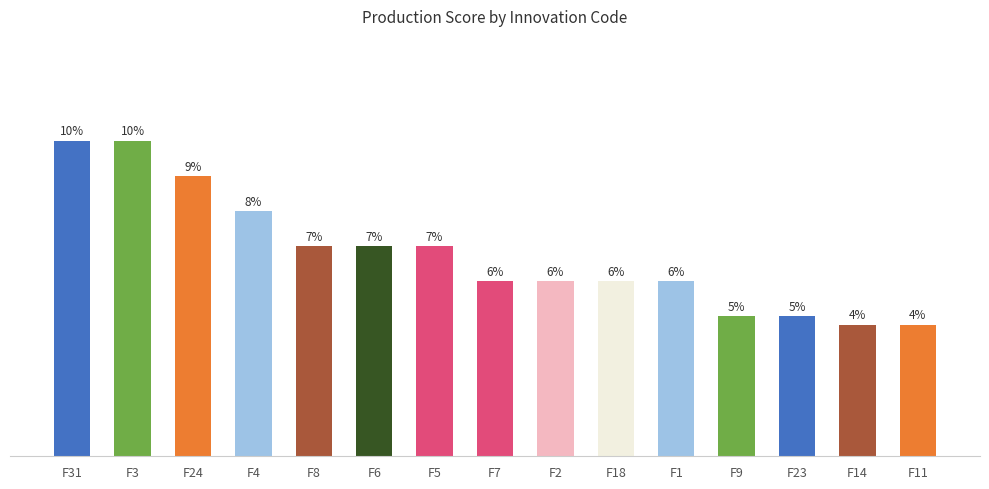

Does the chart contain any negative values?

No